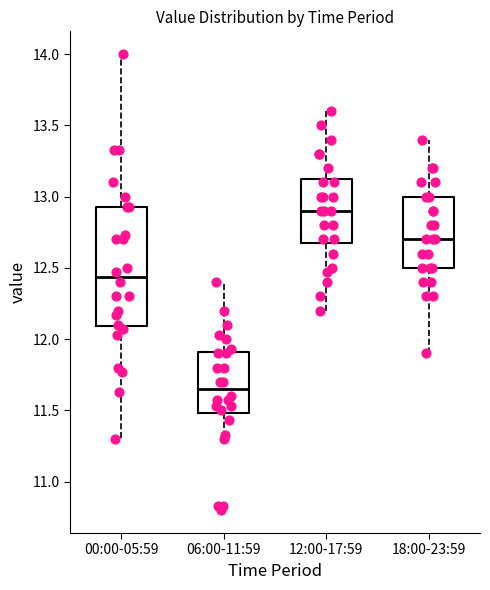

Reading left to right, read every box against the y-axis: the position of its median line, the range the box covers, and the ends of its whiskers. The values are not printed on the chart, so give them approximately, as read against the axis.

00:00-05:59: median 12.45, box 12.10 to 12.95, whiskers 11.30 to 14.00
06:00-11:59: median 11.65, box 11.50 to 11.90, whiskers 11.30 to 12.40
12:00-17:59: median 12.90, box 12.70 to 13.15, whiskers 12.20 to 13.60
18:00-23:59: median 12.70, box 12.50 to 13.00, whiskers 11.90 to 13.40